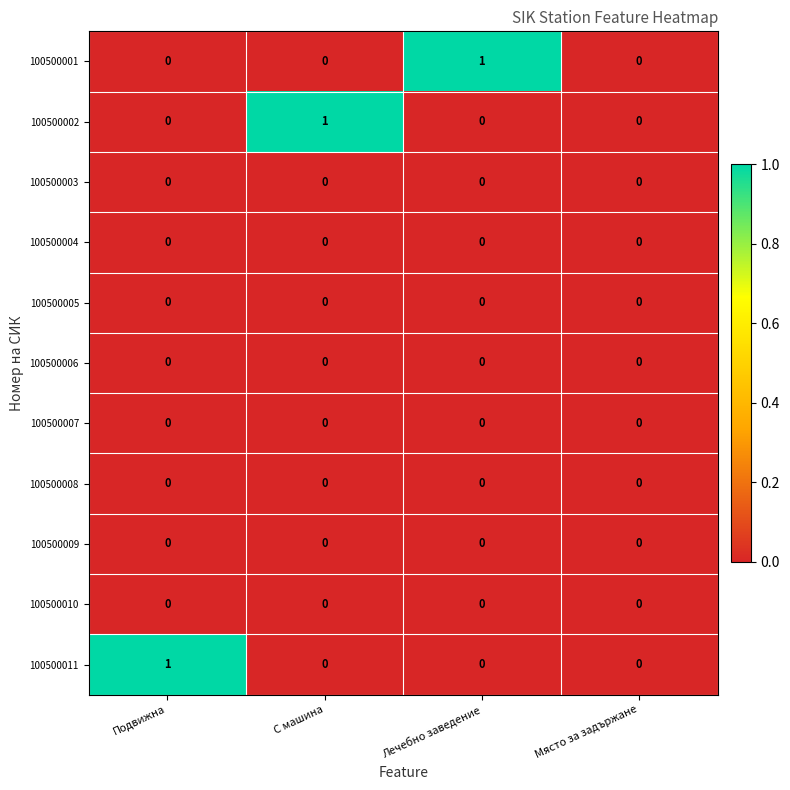

Which category has the highest value in the 100500001 series?

Лечебно заведение